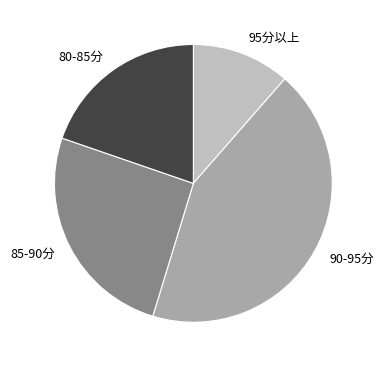

Which category has the biggest portion of the pie?

90-95分